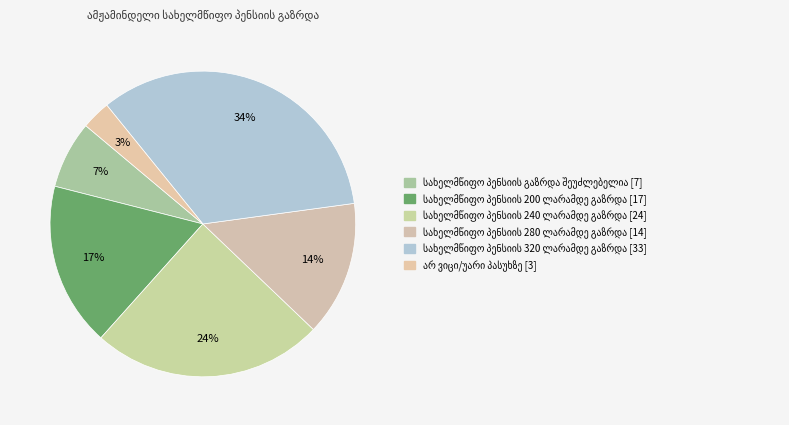

How many slices are in this pie chart?

6